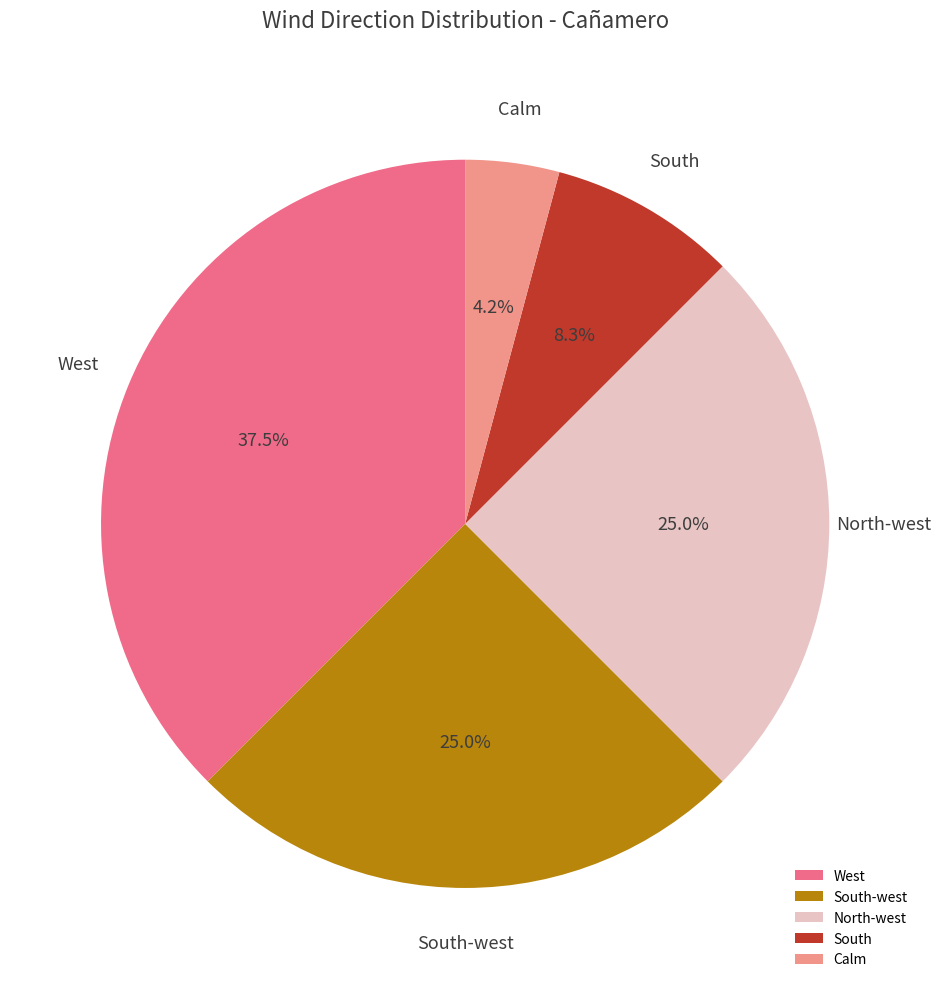

To the nearest percent, what is the combined percentage of North-west and West?

62%